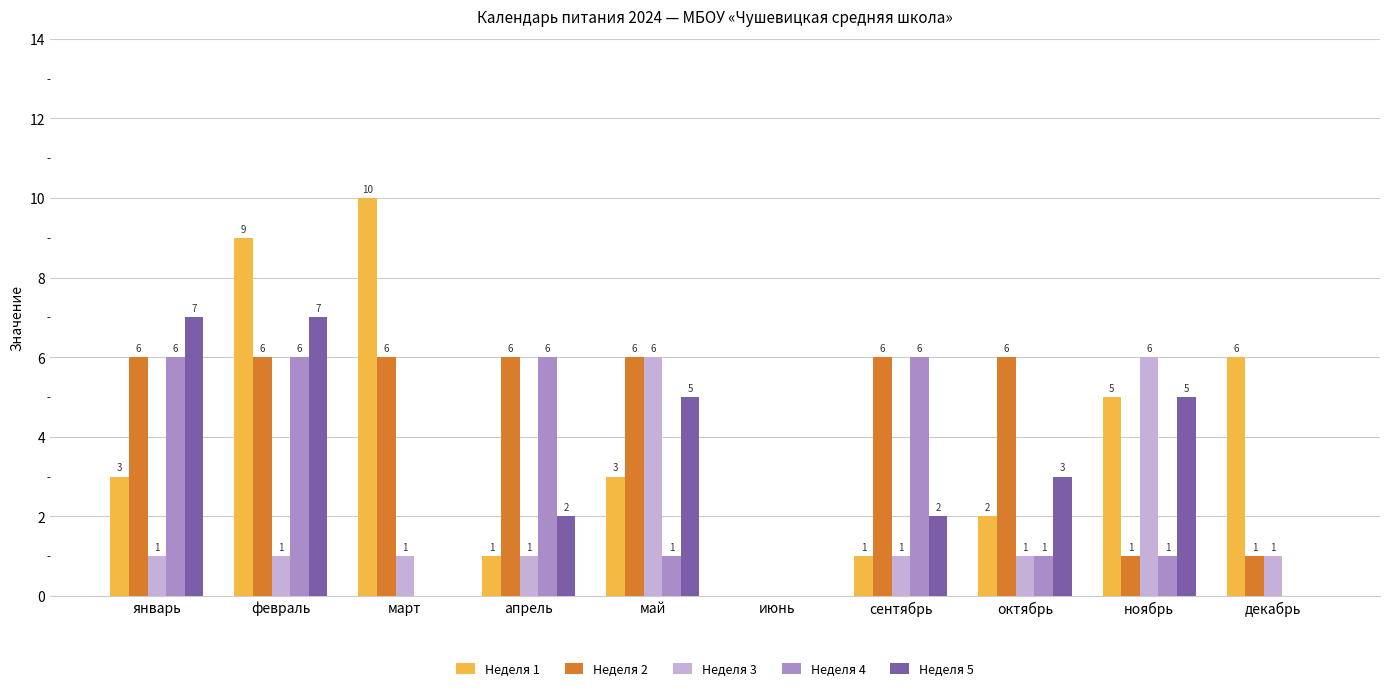

True or false: Неделя 5 has a value of 0 at июнь.

True